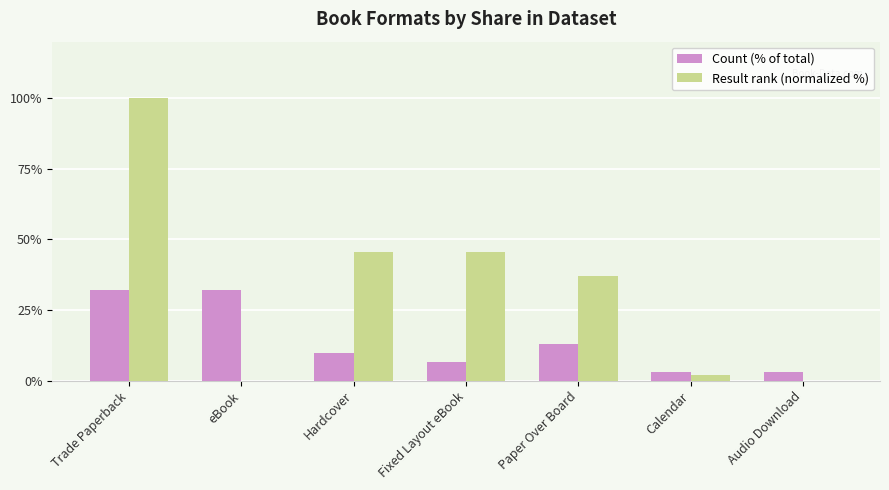

What is the approximate value of Count (% of total) at Trade Paperback?

32.3